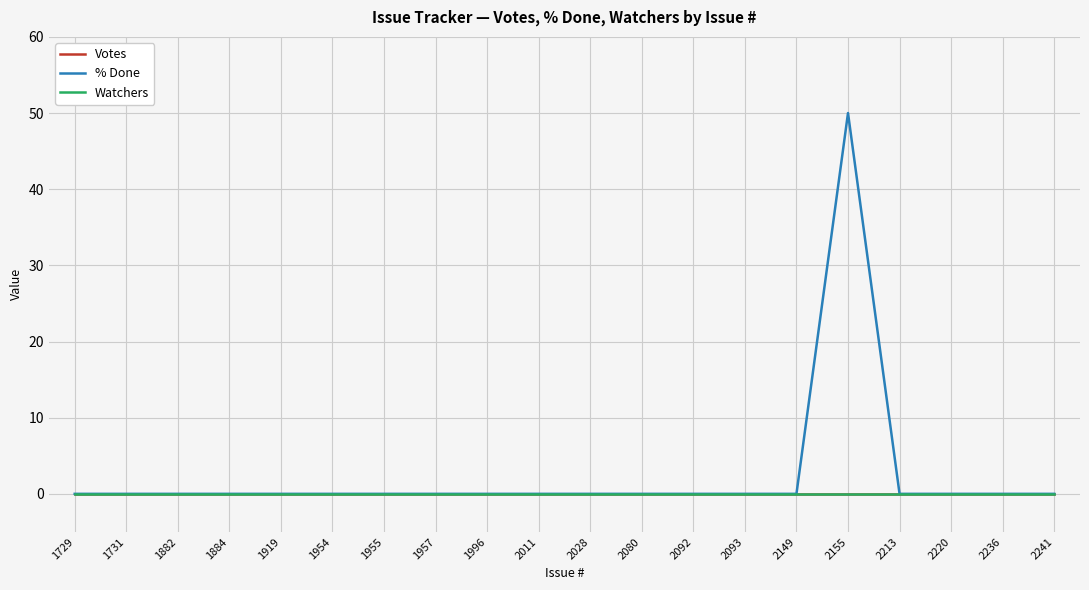

Does the chart display data point markers on the line(s)?

No